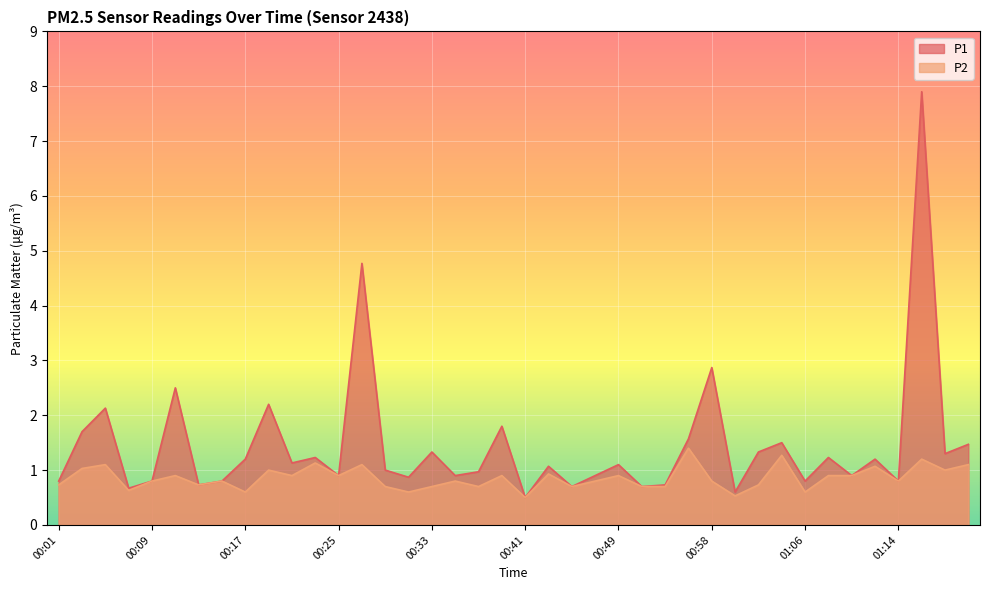

Rank the series by their maximum value, from lowest to highest.

P2, P1